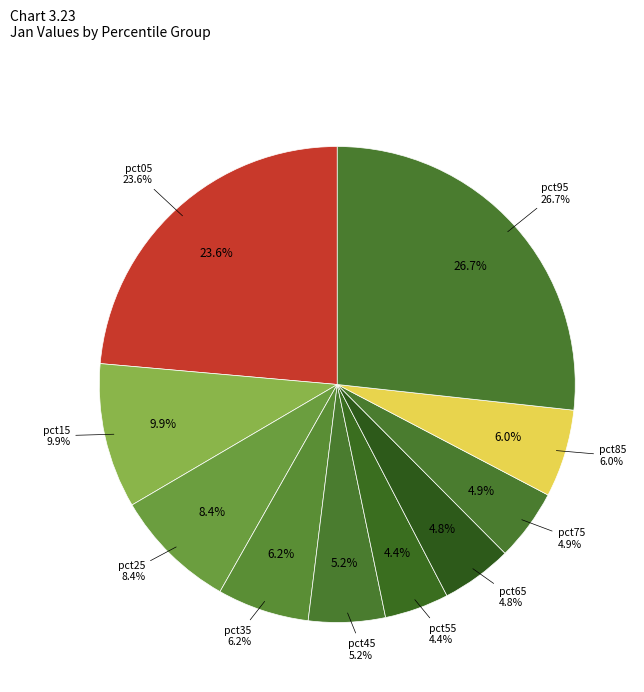

The pct95 slice represents 34% of the pie. True or false?

False